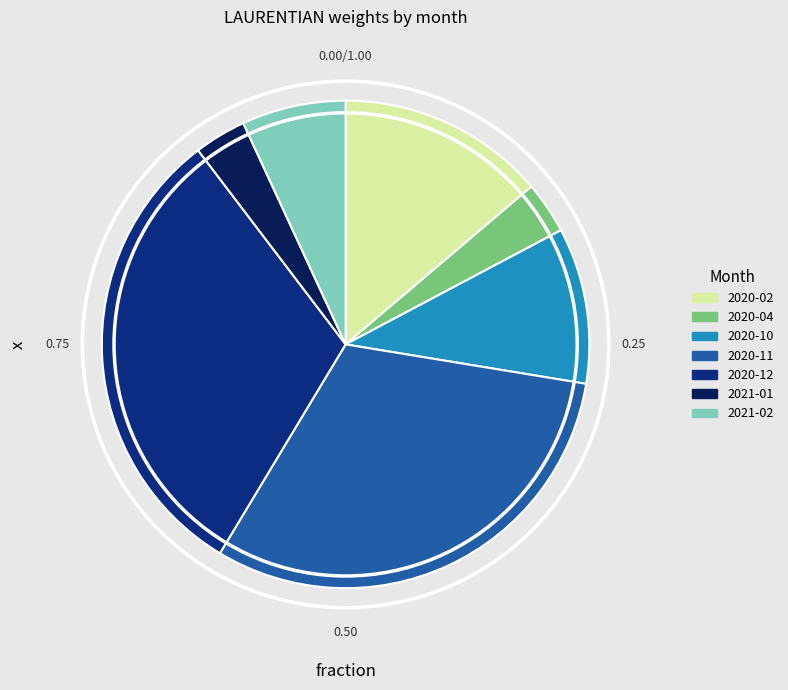

Does any single category account for the majority?

No